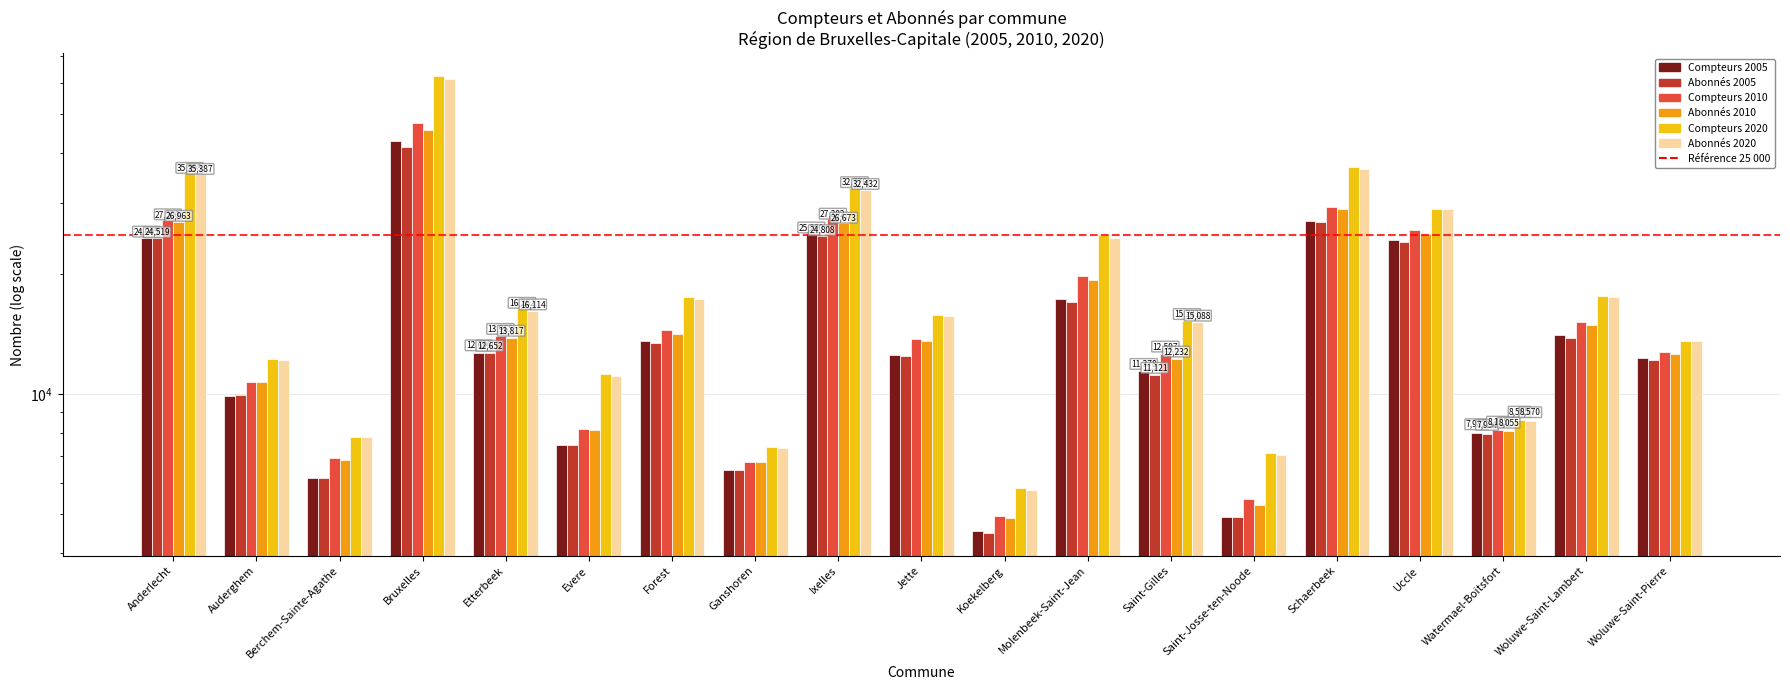

How many data points in Abonnés 2020 are above 15662?

9